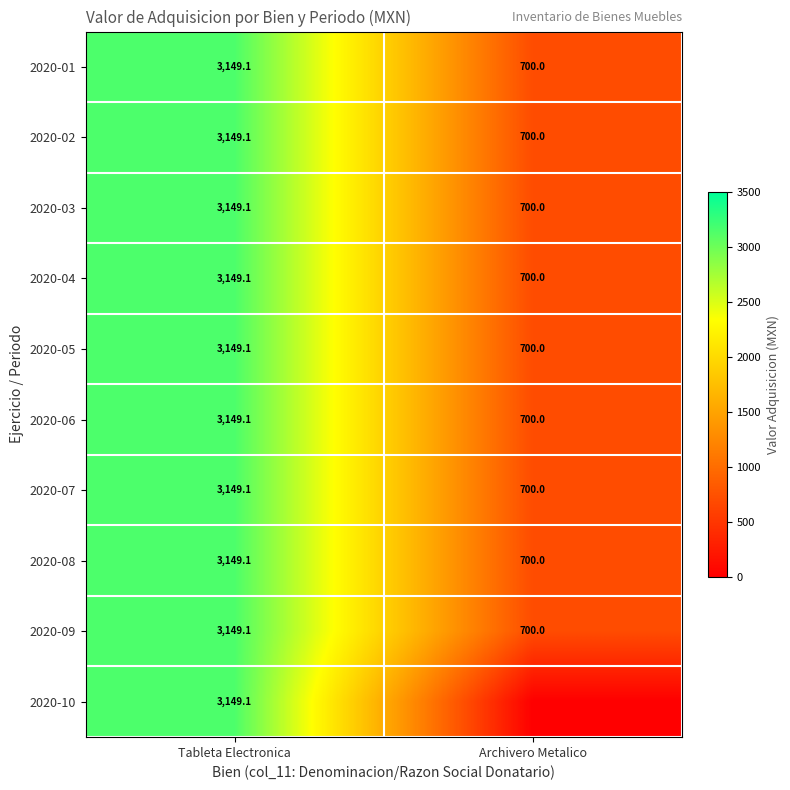

What is the total value across all series at Tableta Electronica?

31491.0